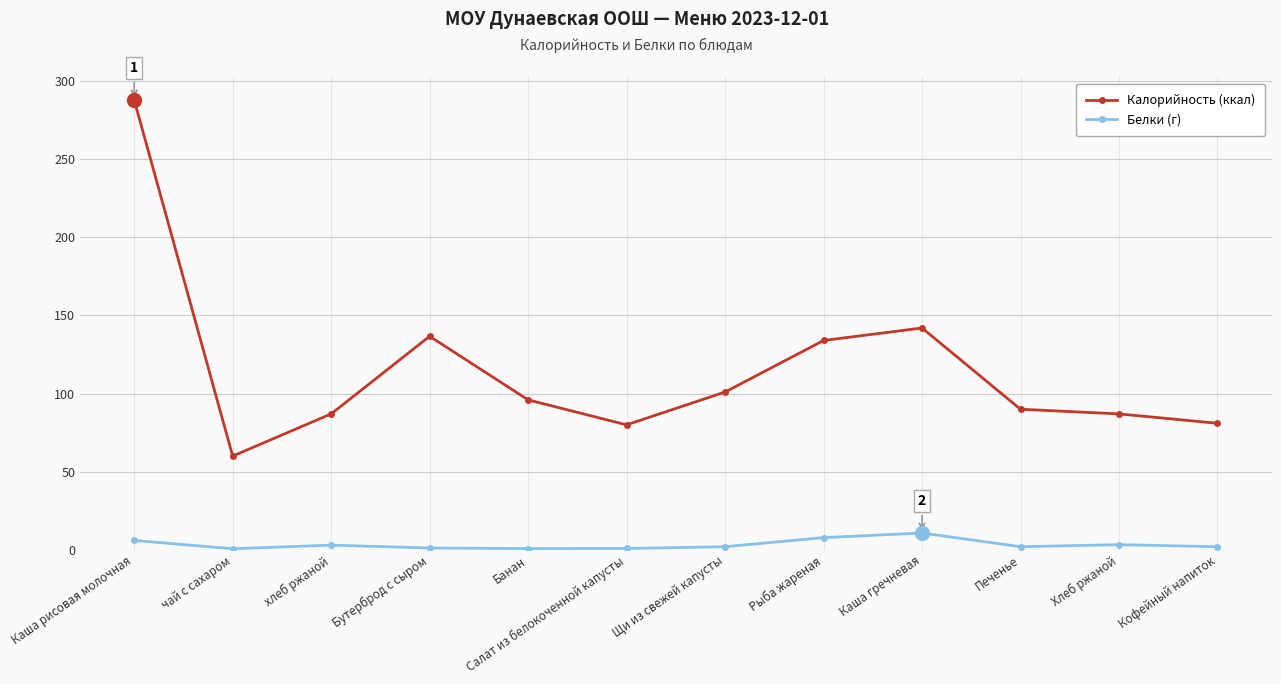

True or false: Калорийность (ккал) and Белки (г) cross at least once.

False